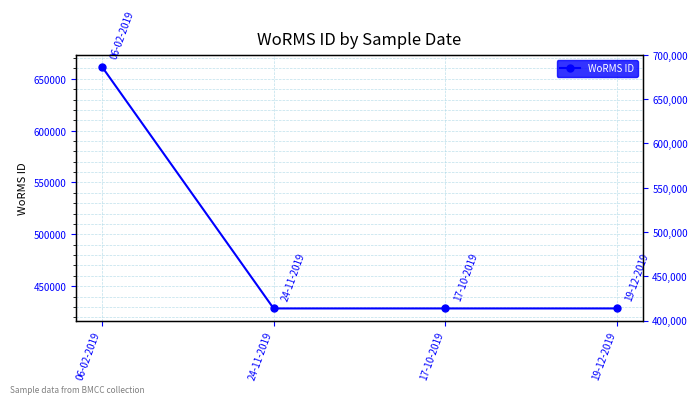

Which category has the highest value across all series?

06-02-2019